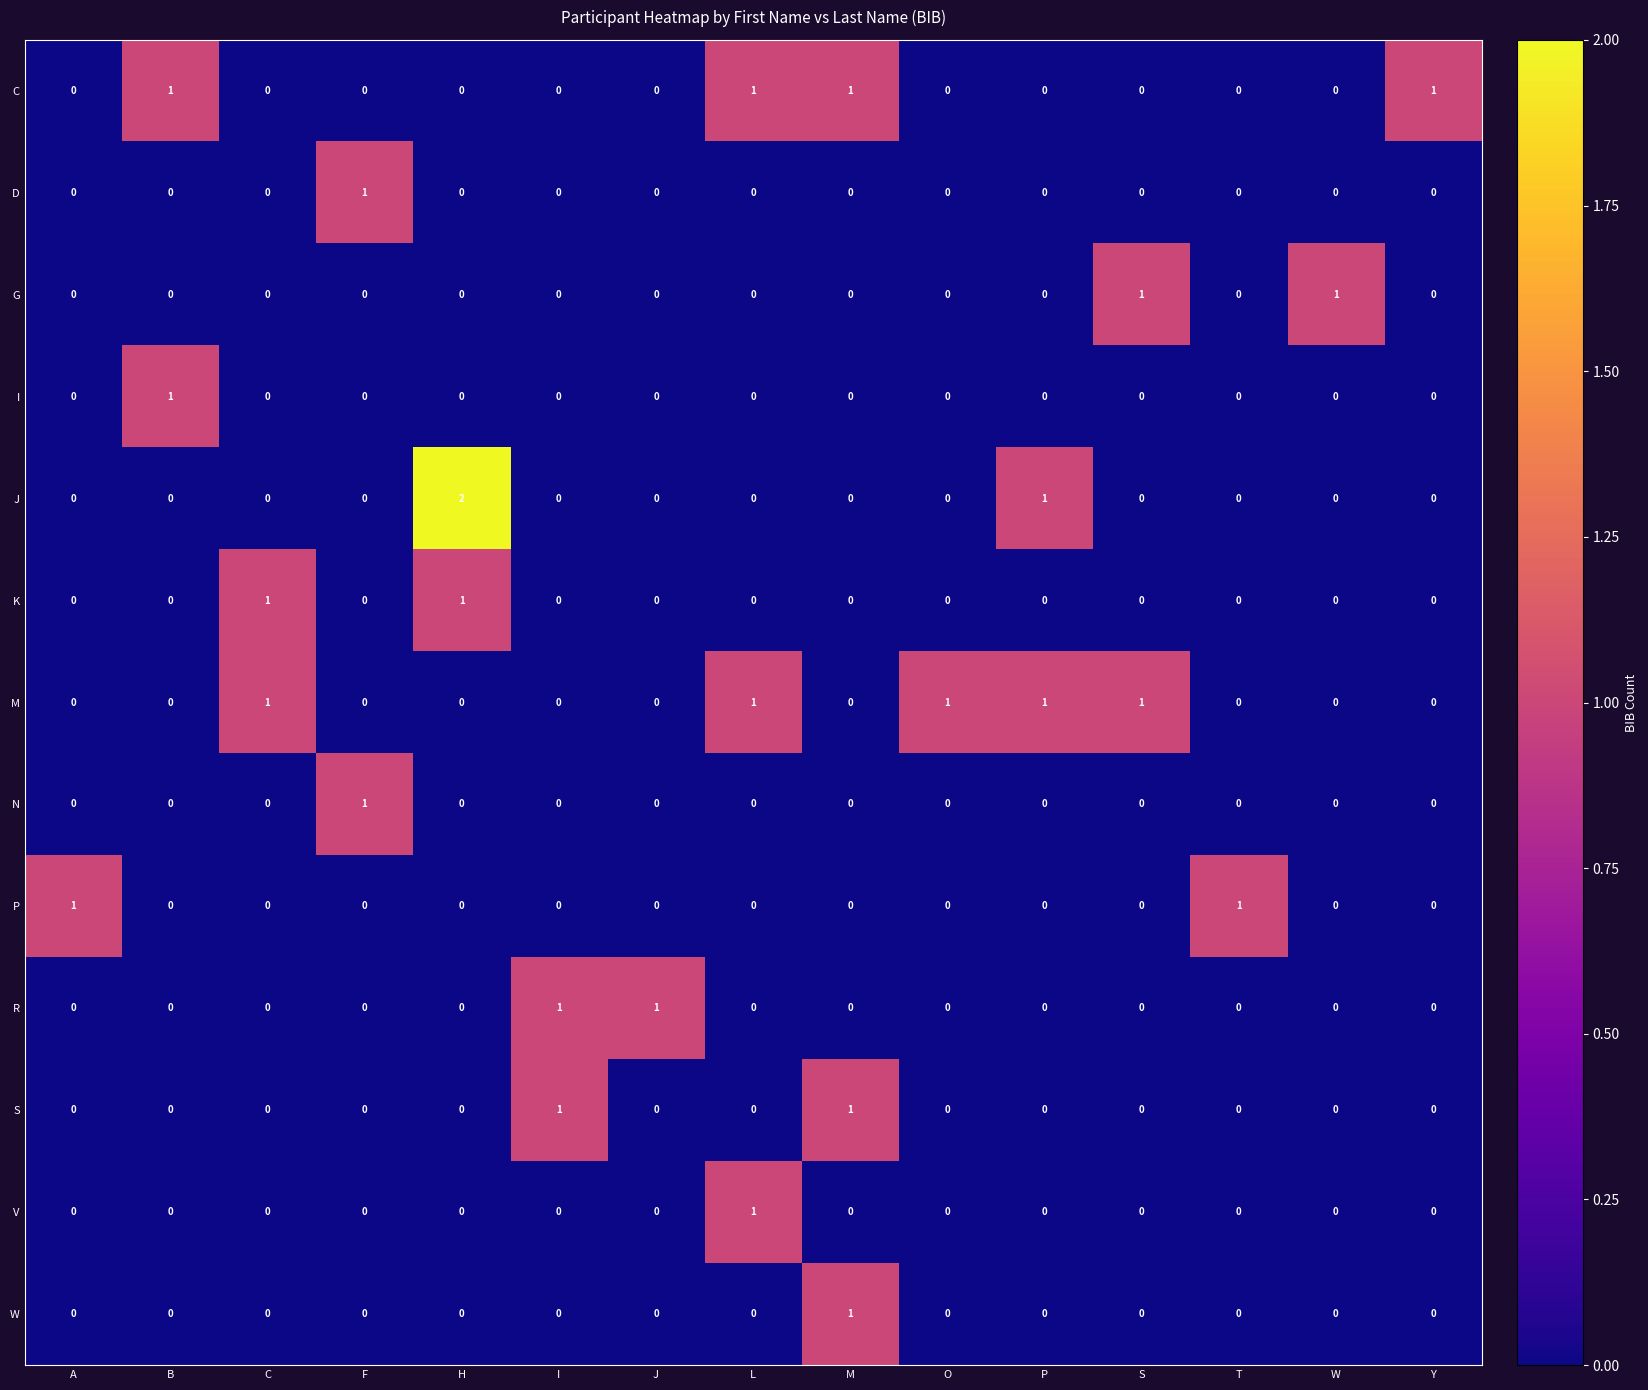

Between A and H, which series saw the biggest shift?

J